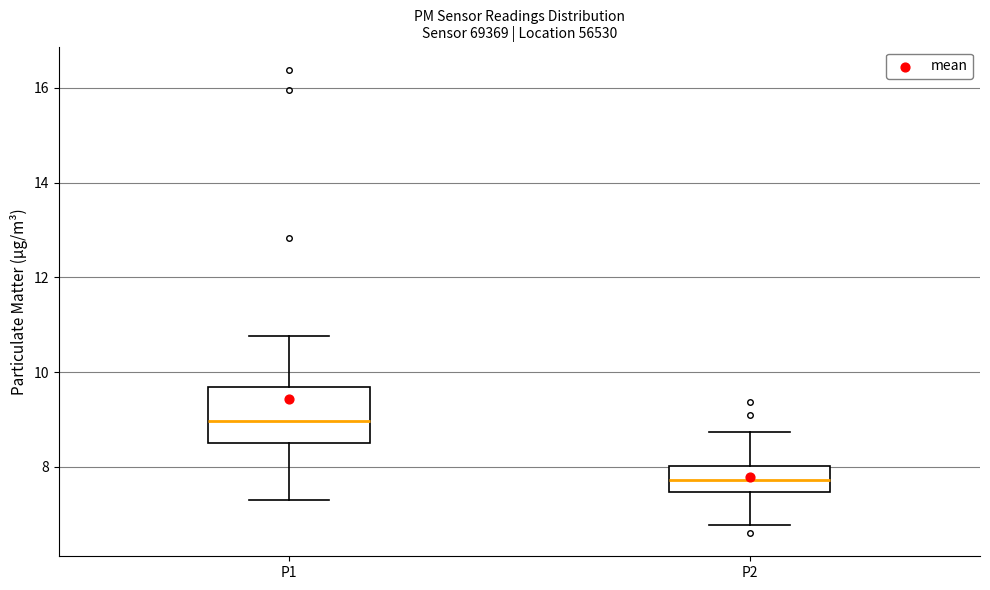

Which box has the lowest median line?

P2